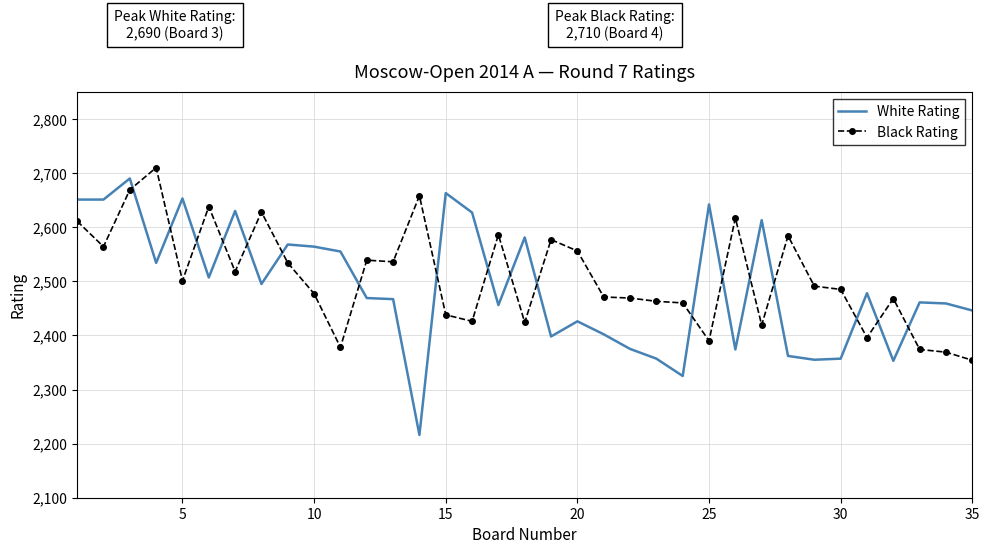

What is the maximum value shown in the chart?

2710